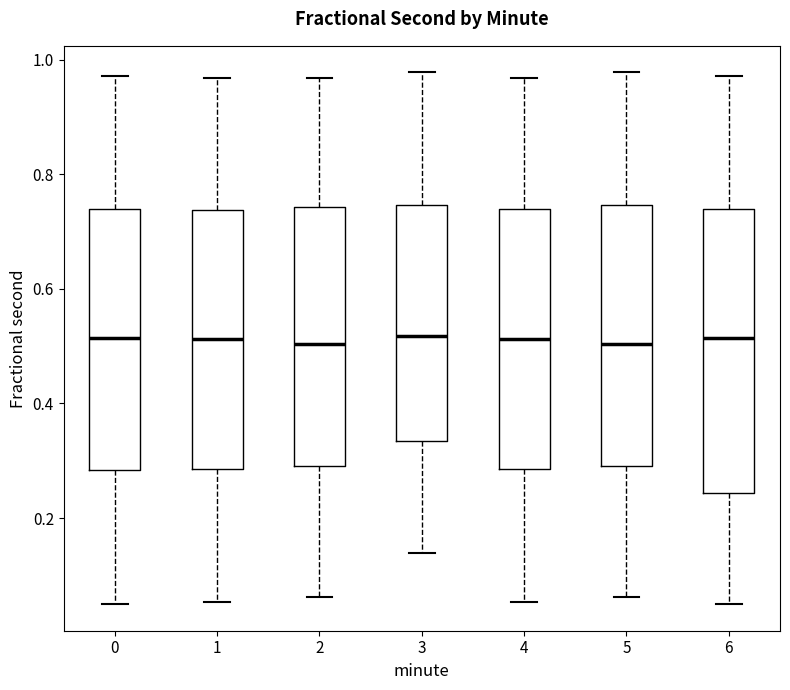

Where does the median line of the box at x = 6 sit on the y-axis? The values are not printed on the chart, so give them approximately, as read against the axis.

0.52